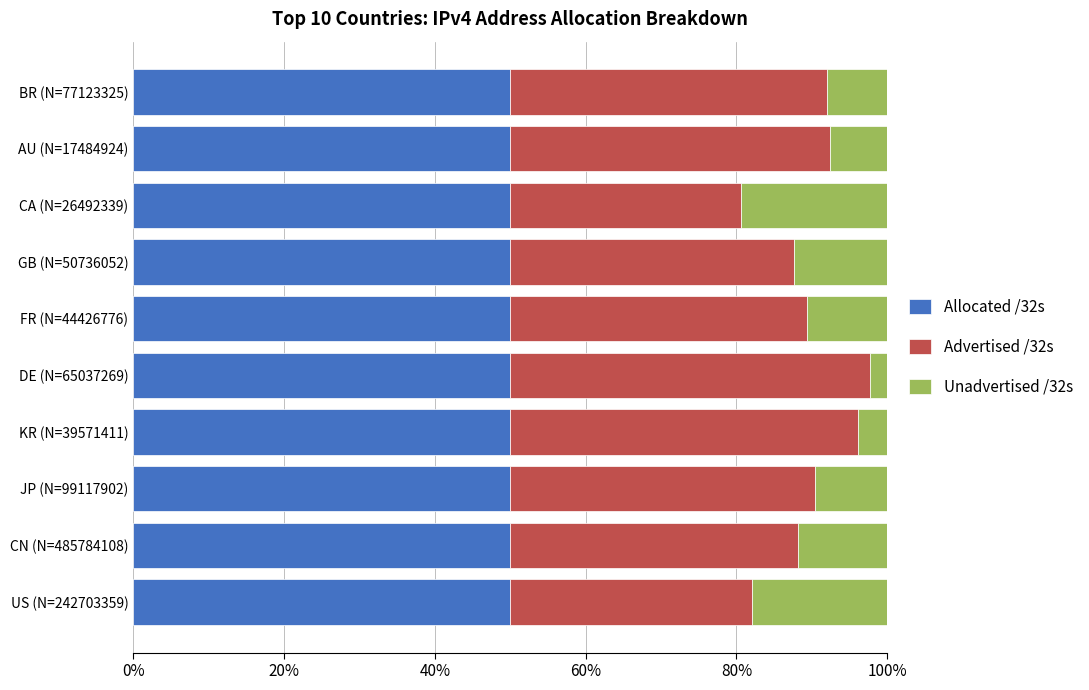

What is the total value across all series at CN (N=485784108)?

100.0